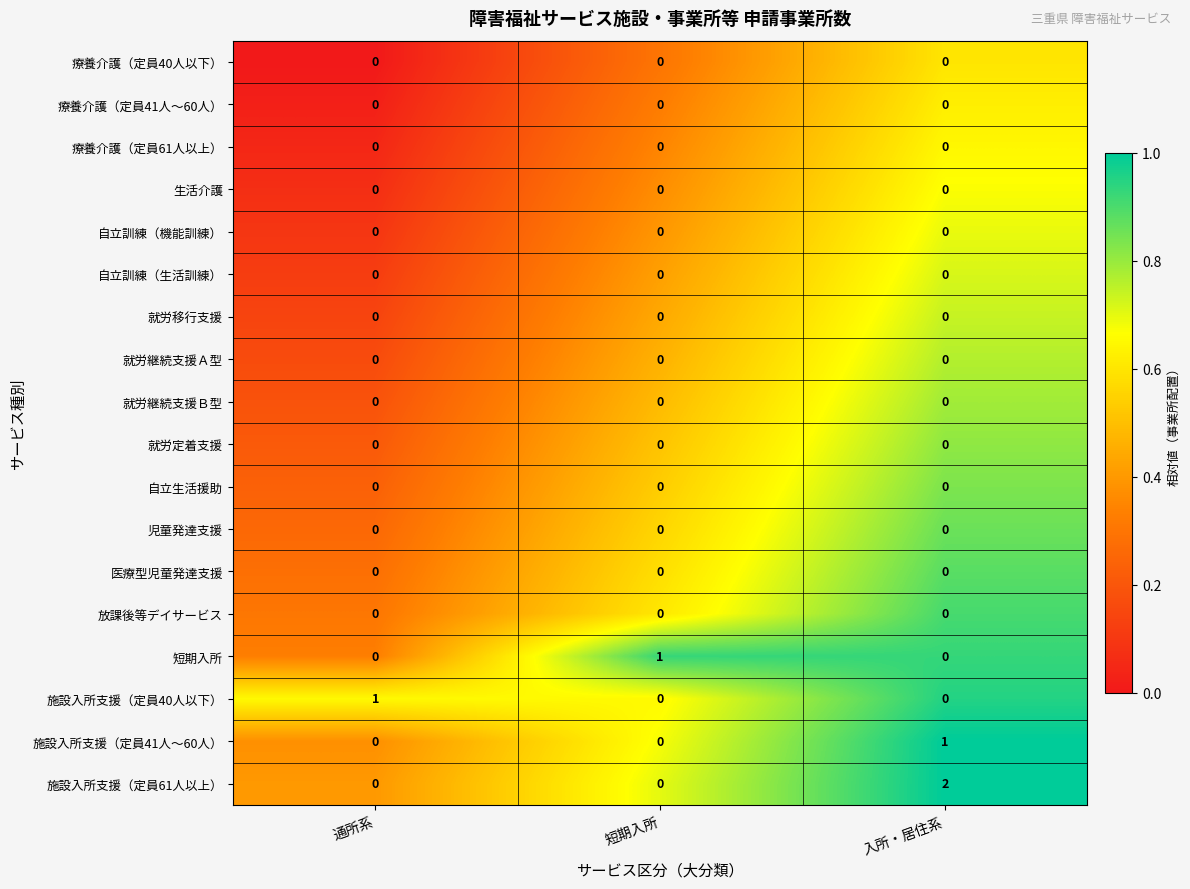

At which category is the sum across all series the highest?

入所・居住系